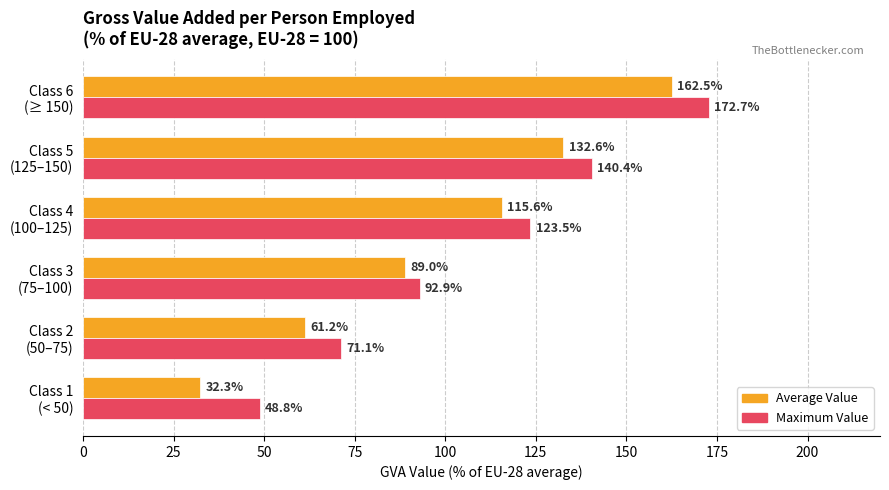

Where is Maximum Value nearest to the value 110?

Class 4
(100–125)